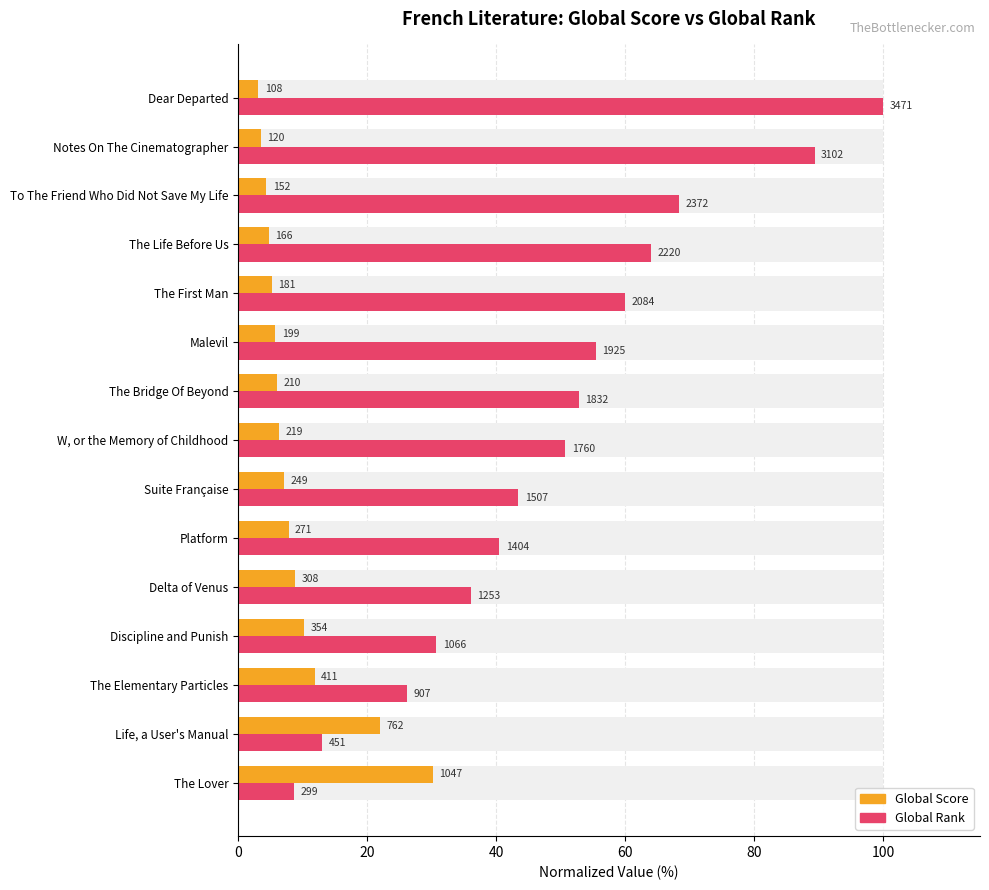

How many data points does each series have?

15